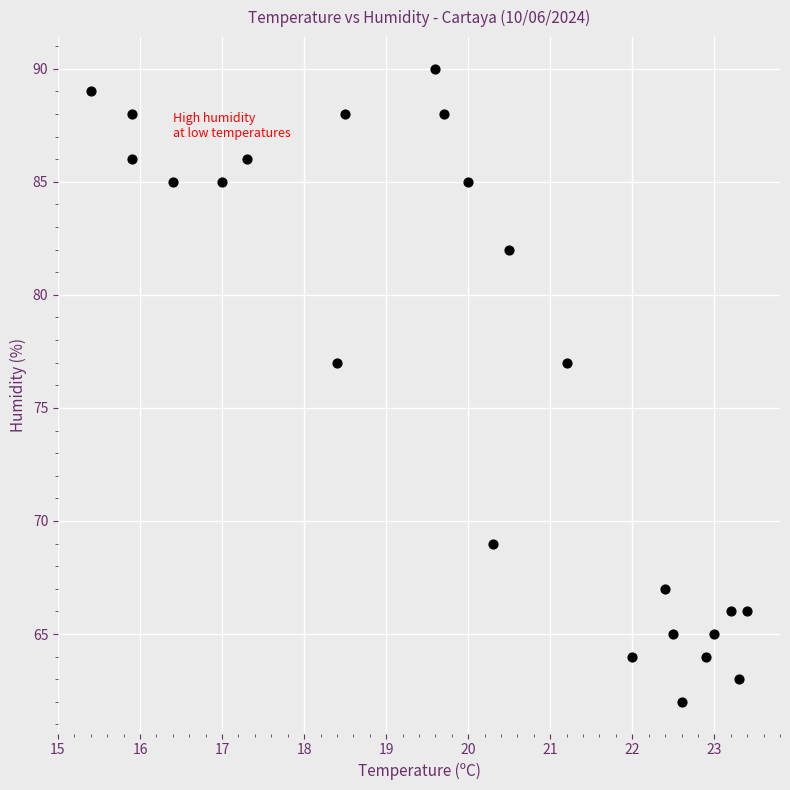

What is the range of Y values (max minus min)?

28